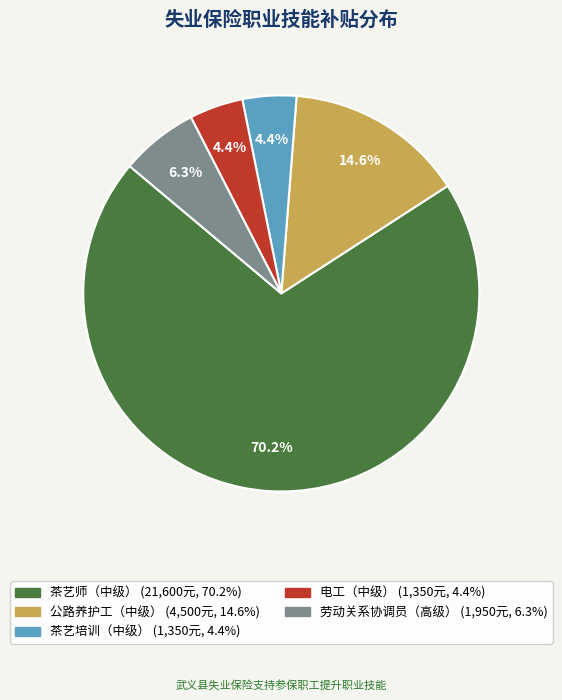

To the nearest percent, what is the difference between the largest and smallest slice percentages?

66%